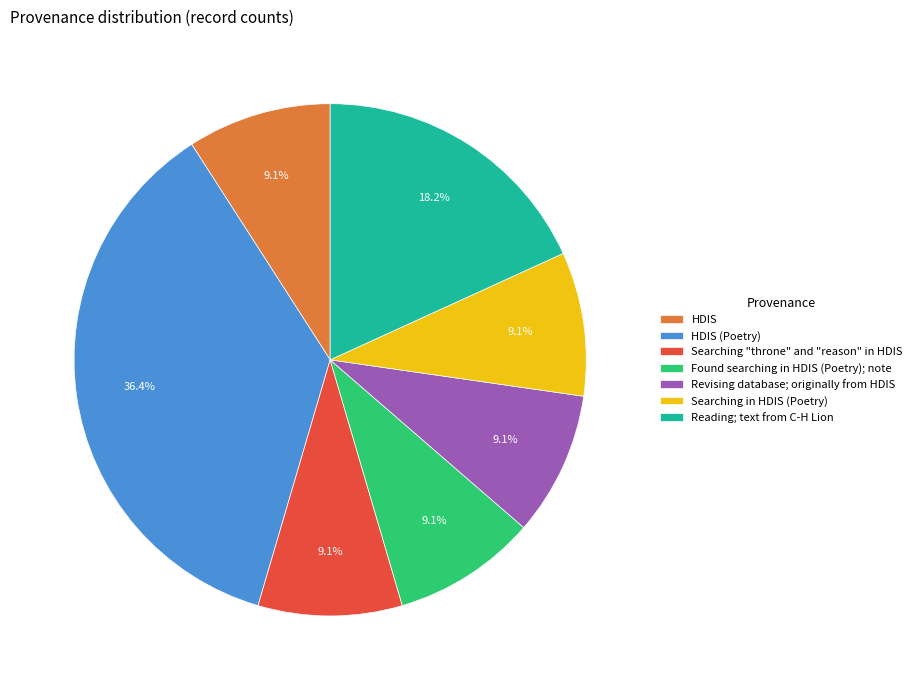

What percentage is the Reading; text from C-H Lion slice, to the nearest percent?

18%